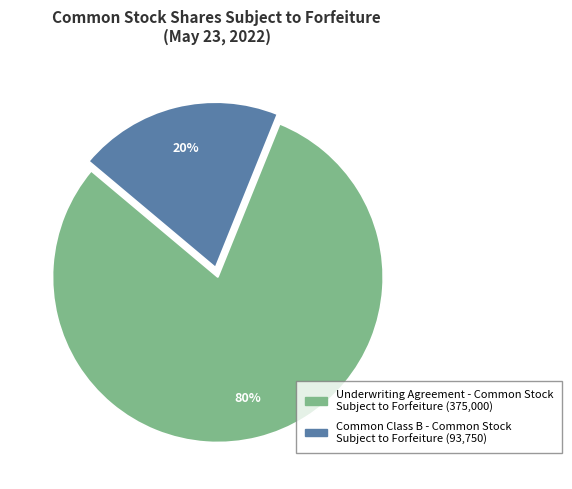

To the nearest percent, what is the difference between the largest and smallest slice percentages?

60%